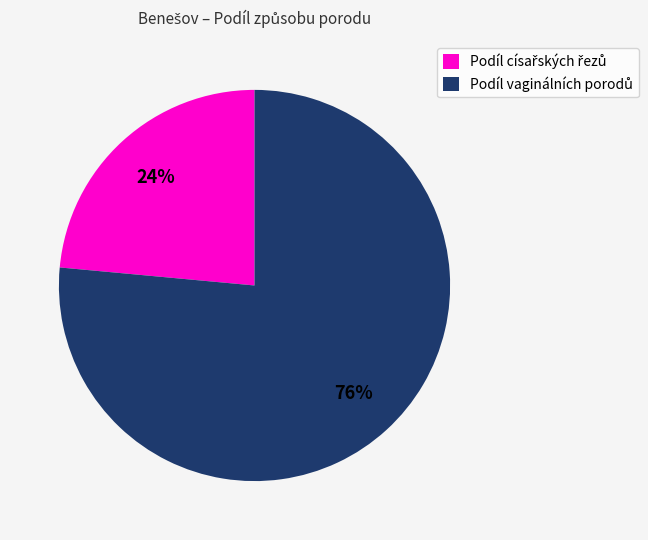

To the nearest percent, what is the average slice percentage?

50%